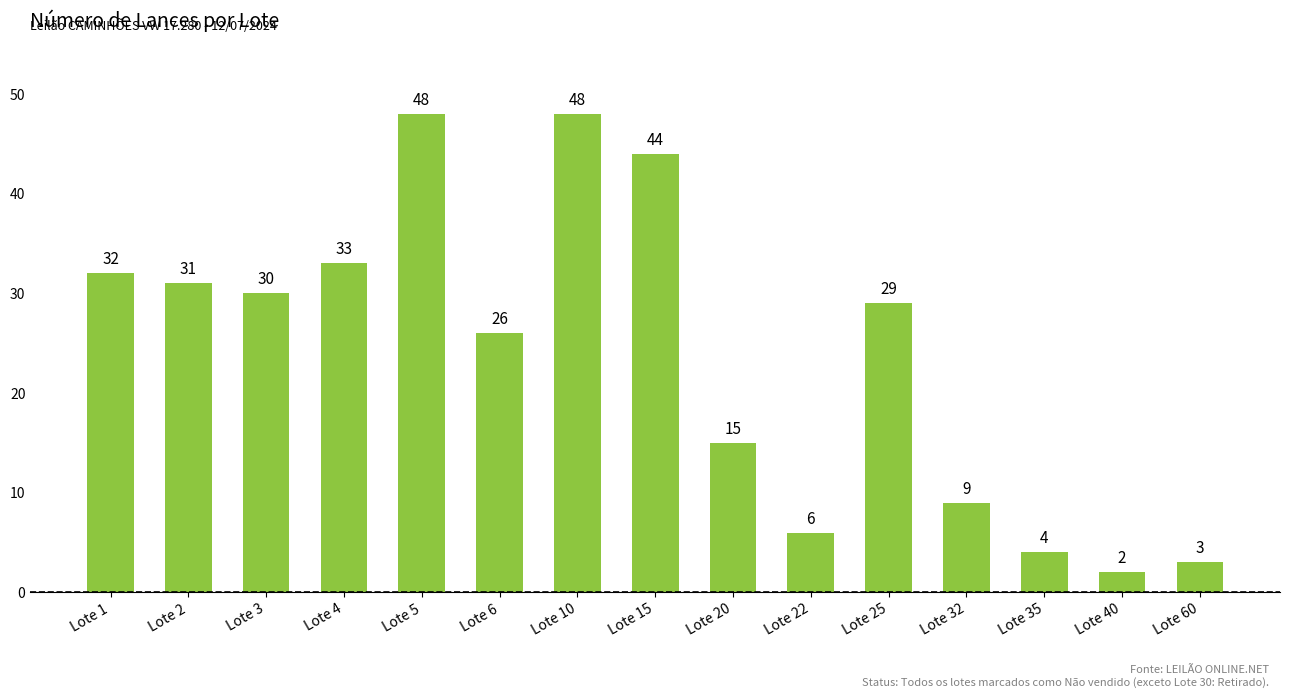

Which category has the lowest value across all series?

Lote 40